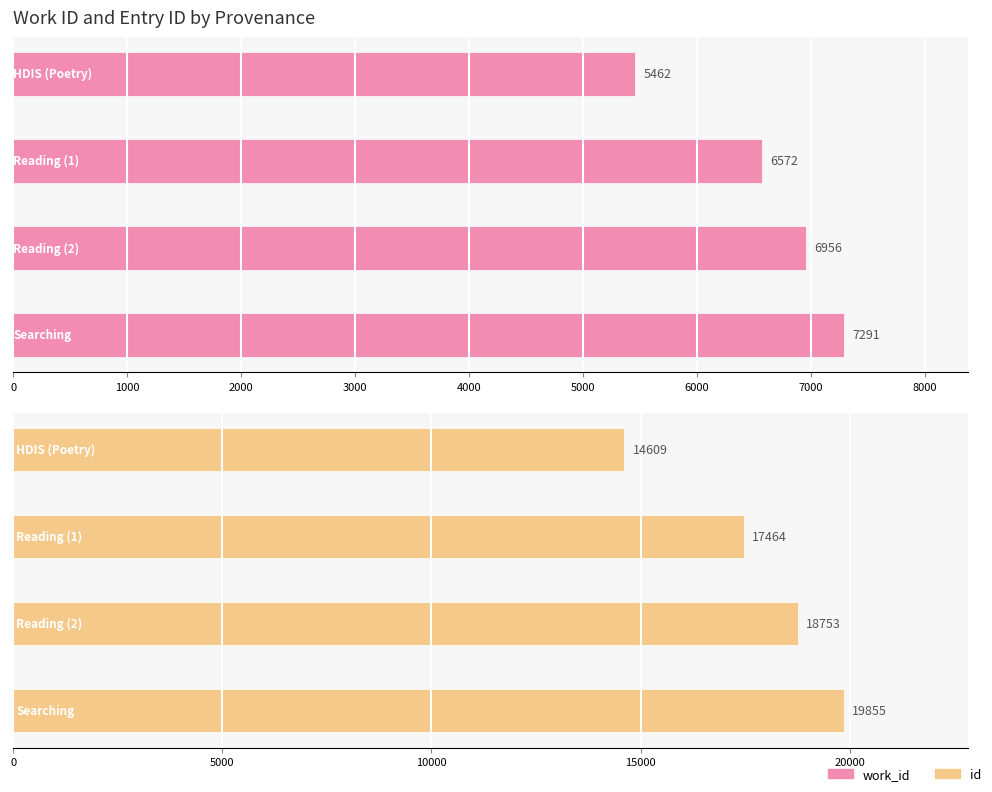

The work_id series shows 7164 at 0. True or false?

False